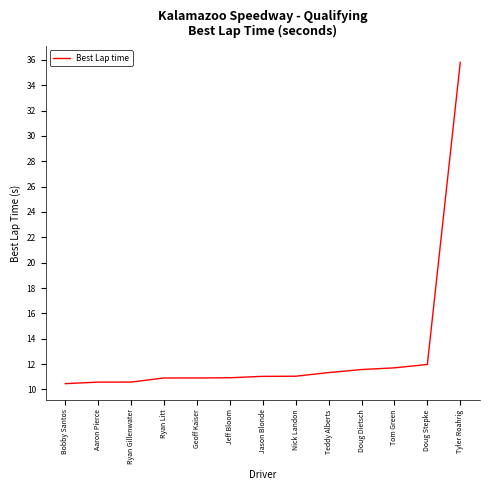

What is the sum of all values?

168.8